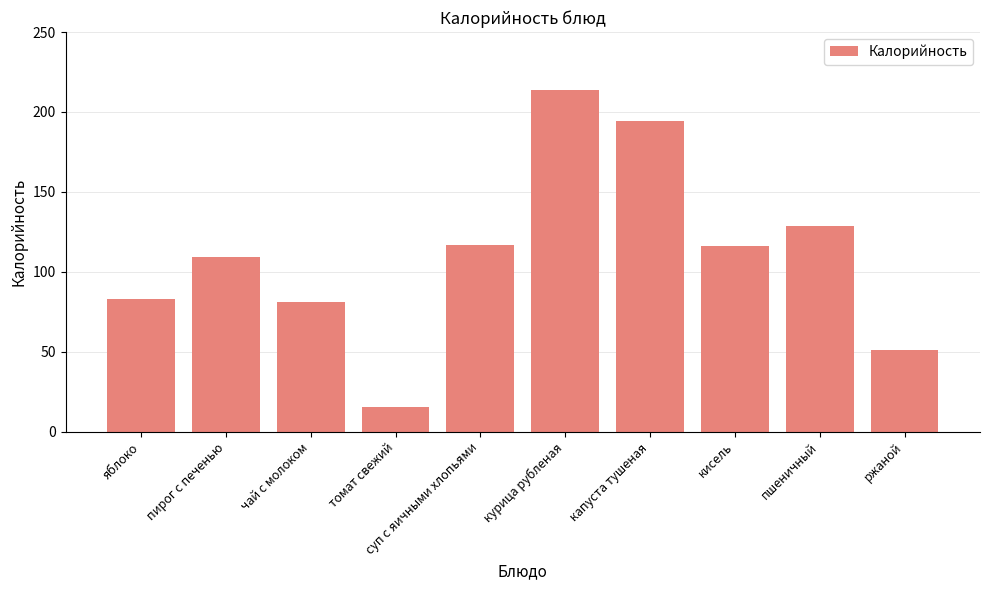

Are the bars grouped side by side (vs. stacked)?

No